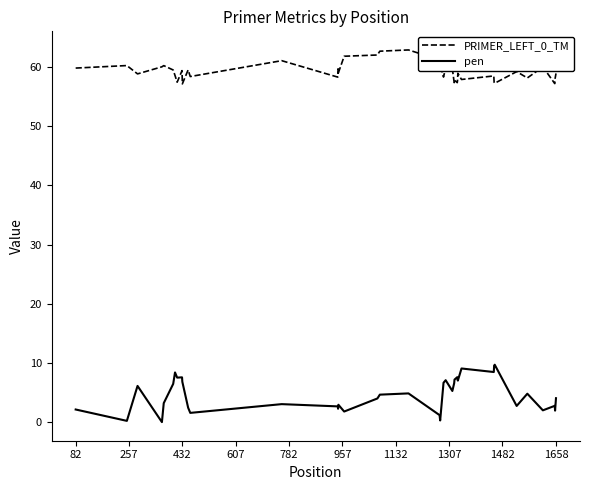

True or false: pen and PRIMER_LEFT_0_TM cross at least once.

False